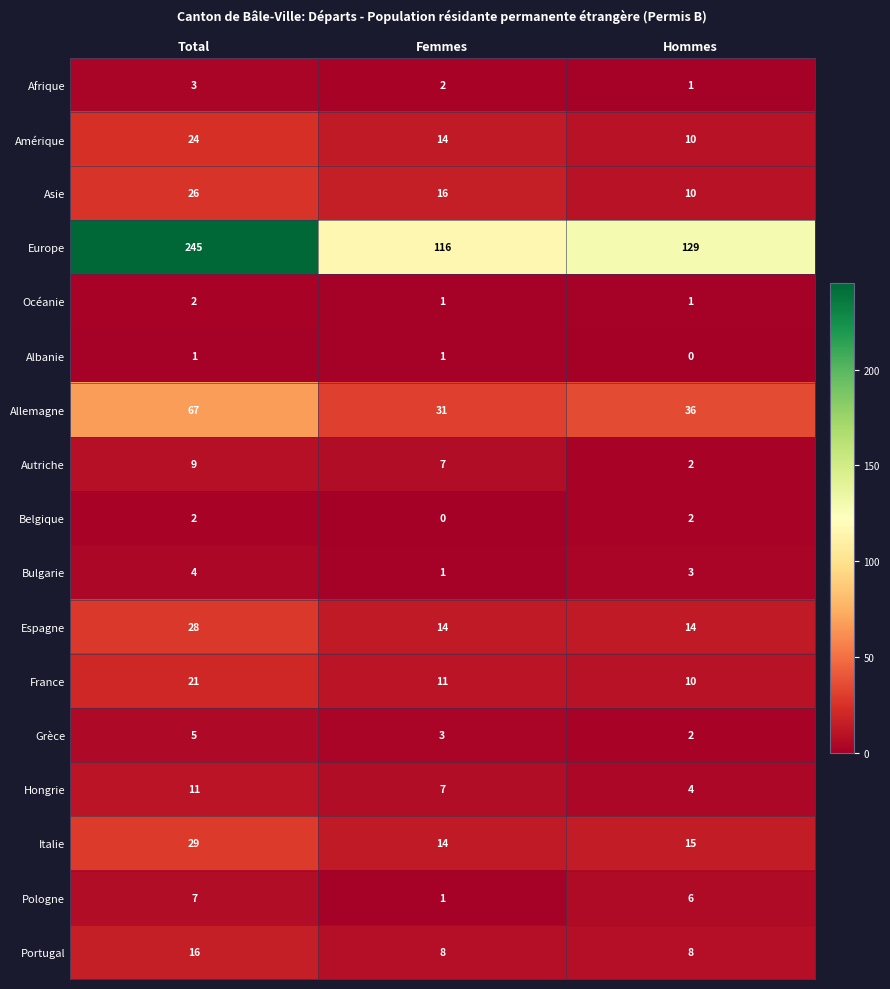

The value of Portugal at Hommes is 8. True or false?

True